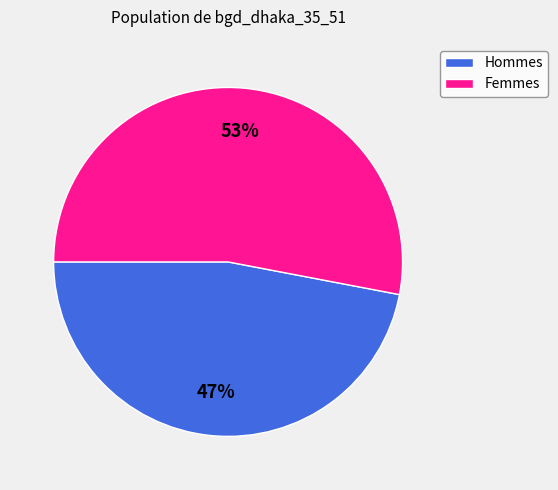

Do Hommes and Femmes together represent more than half of the pie?

Yes